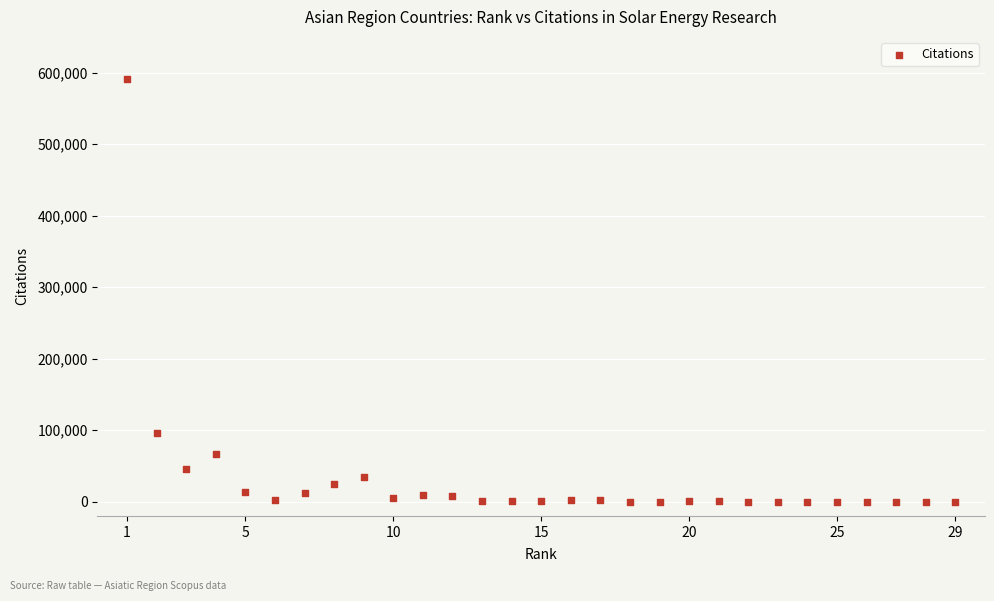

What is the range of Y values (max minus min)?

591143